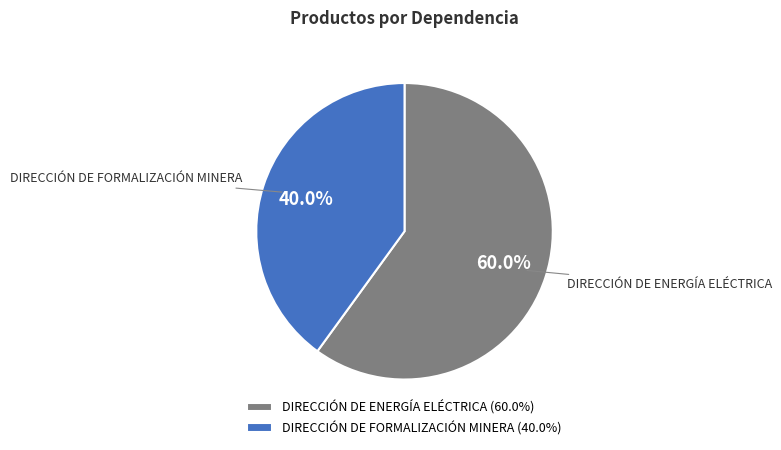

Between DIRECCIÓN DE FORMALIZACIÓN MINERA (40.0%) and DIRECCIÓN DE ENERGÍA ELÉCTRICA (60.0%), which is larger?

DIRECCIÓN DE ENERGÍA ELÉCTRICA (60.0%)